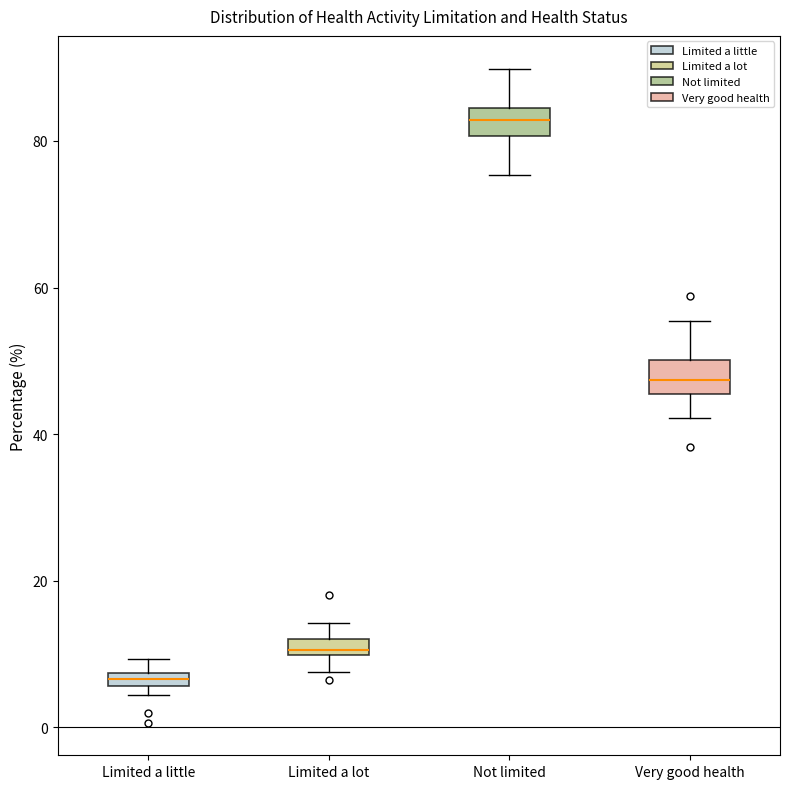

Where does the lower whisker of the box for Not limited end on the y-axis? The values are not printed on the chart, so give them approximately, as read against the axis.

76